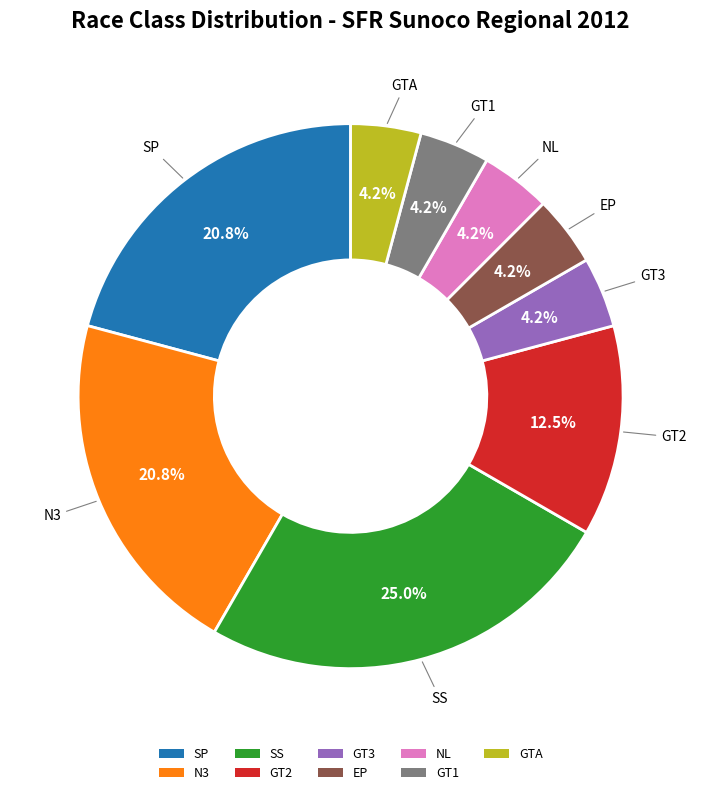

Is there a majority slice in this chart?

No